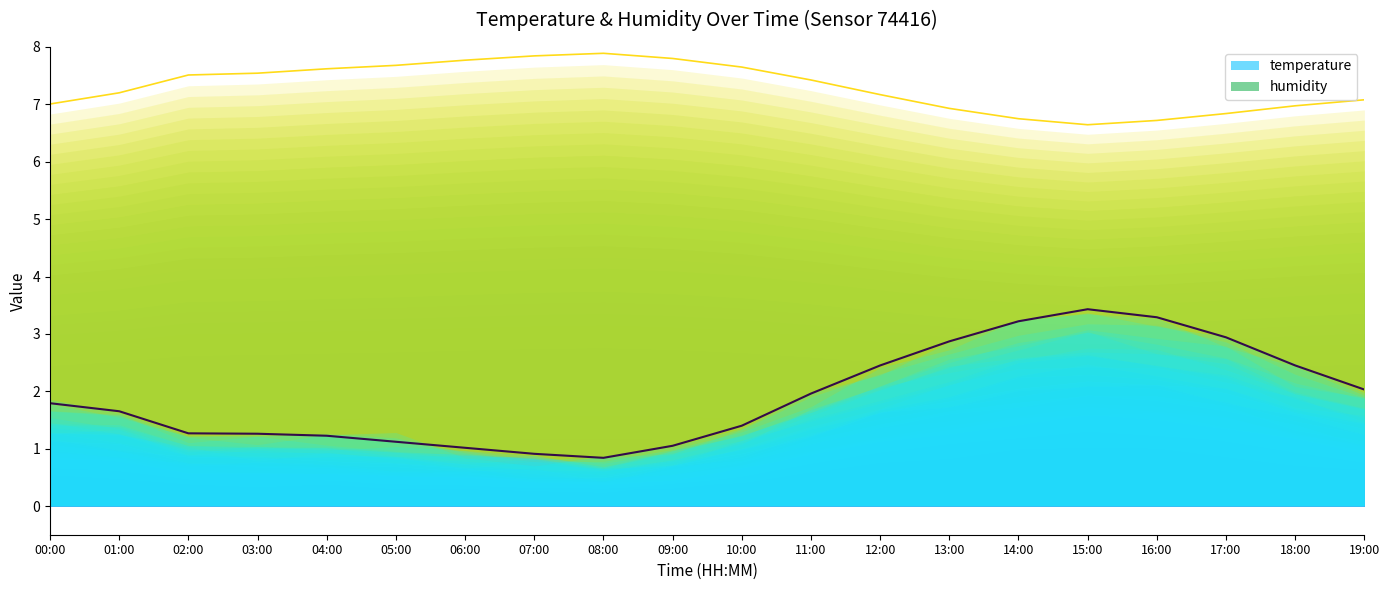

Reading left to right, what are all the values shown in this chart?

temperature: 00:00=1.8	01:00=1.7	02:00=1.3	03:00=1.3	04:00=1.2	05:00=1.1	06:00=1.0	07:00=0.9	08:00=0.8	09:00=1.0	10:00=1.4	11:00=2.0	12:00=2.4	13:00=2.9	14:00=3.2	15:00=3.4	16:00=3.3	17:00=2.9	18:00=2.4	19:00=2.0
humidity: 00:00=7.0	01:00=7.2	02:00=7.5	03:00=7.5	04:00=7.6	05:00=7.7	06:00=7.8	07:00=7.8	08:00=7.9	09:00=7.8	10:00=7.6	11:00=7.4	12:00=7.2	13:00=6.9	14:00=6.8	15:00=6.6	16:00=6.7	17:00=6.8	18:00=7.0	19:00=7.1